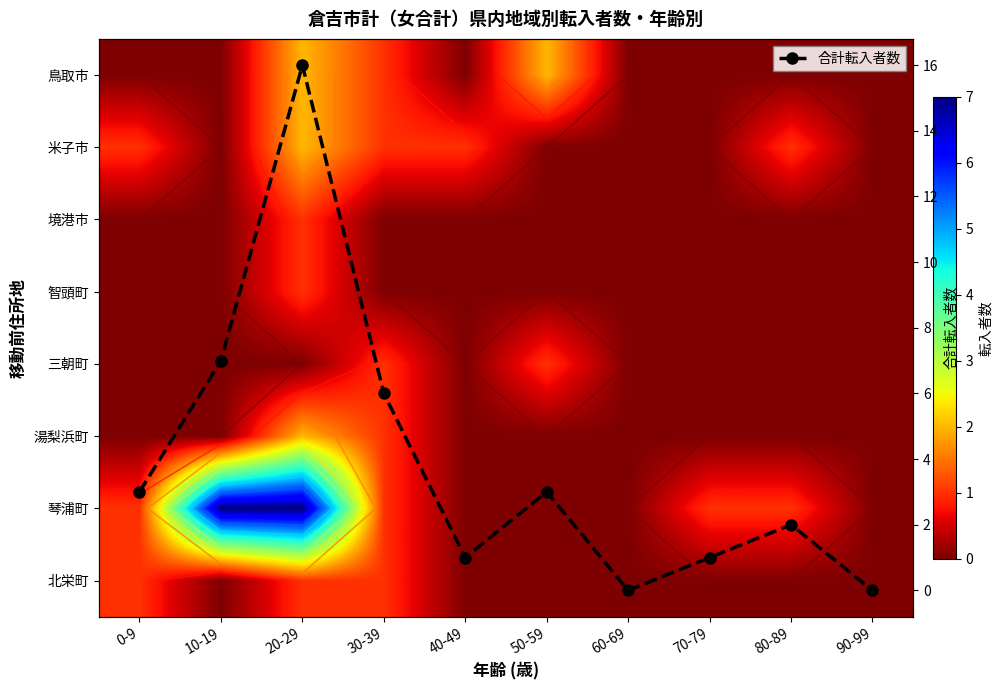

How many interior local valleys does the 合計転入者数 series have?

2